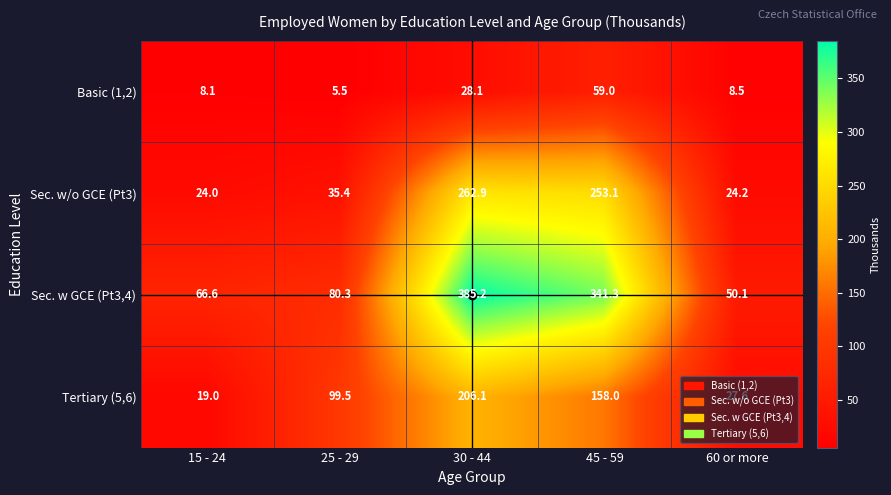

Which series has the largest total across all categories?

Sec. w GCE (Pt3,4)